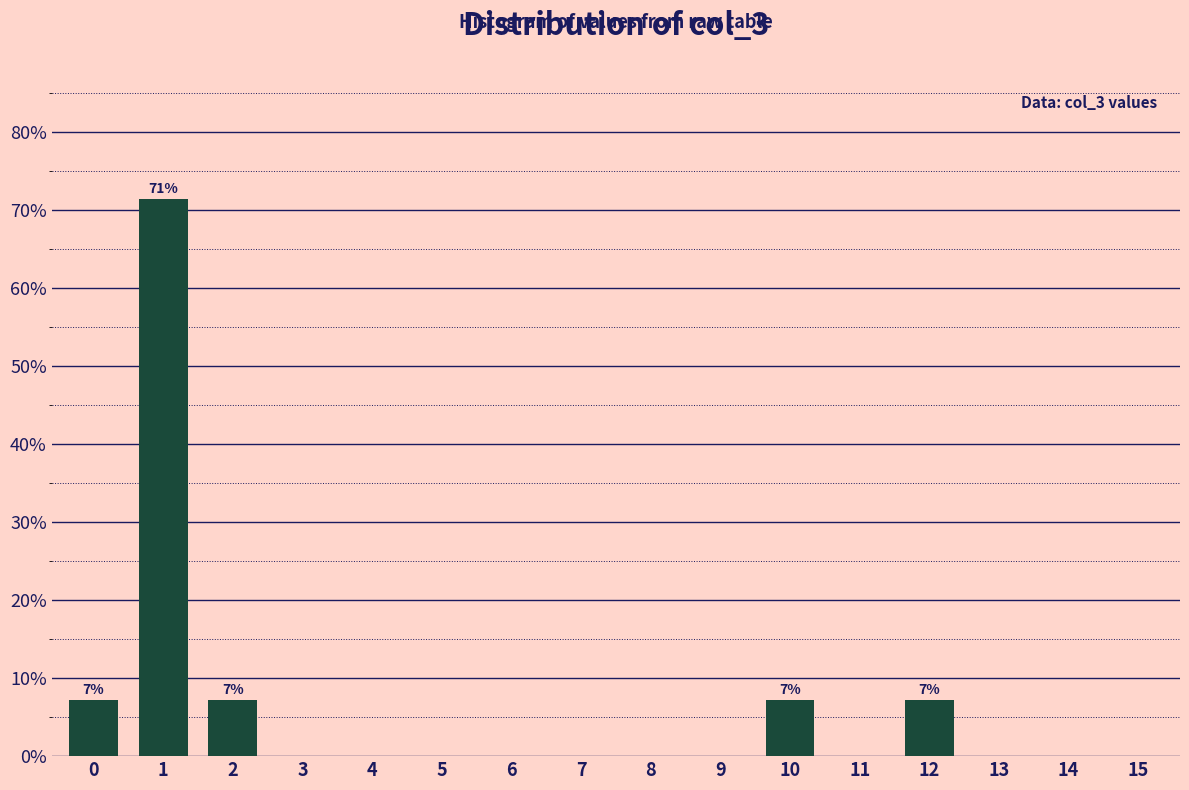

Reading left to right, list all the values displayed in this chart.

0=7.1	1=71.4	2=7.1	3=0.0	4=0.0	5=0.0	6=0.0	7=0.0	8=0.0	9=0.0	10=7.1	11=0.0	12=7.1	13=0.0	14=0.0	15=0.0